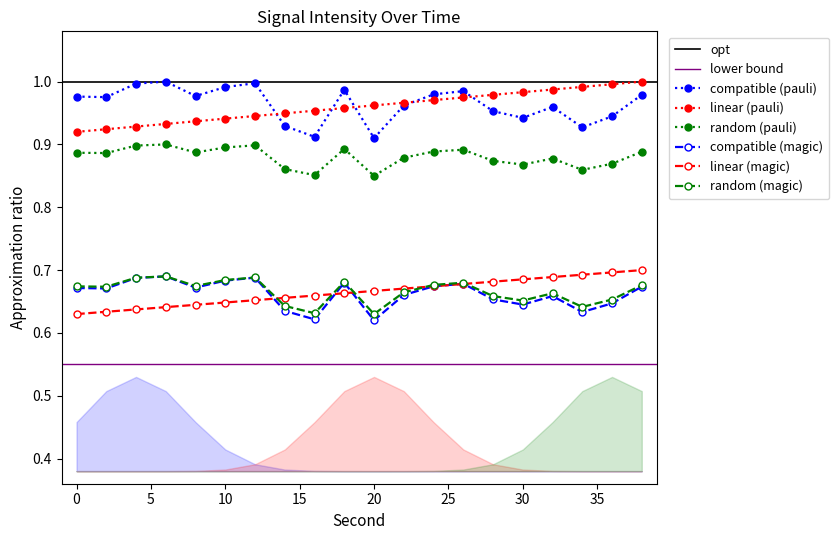

True or false: linear (magic) and random (pauli) cross at least once.

False